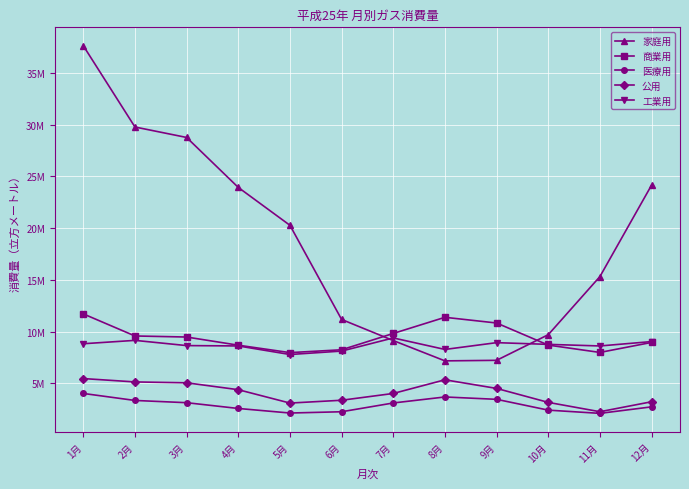

Is this an area chart (filled region under the line)?

No